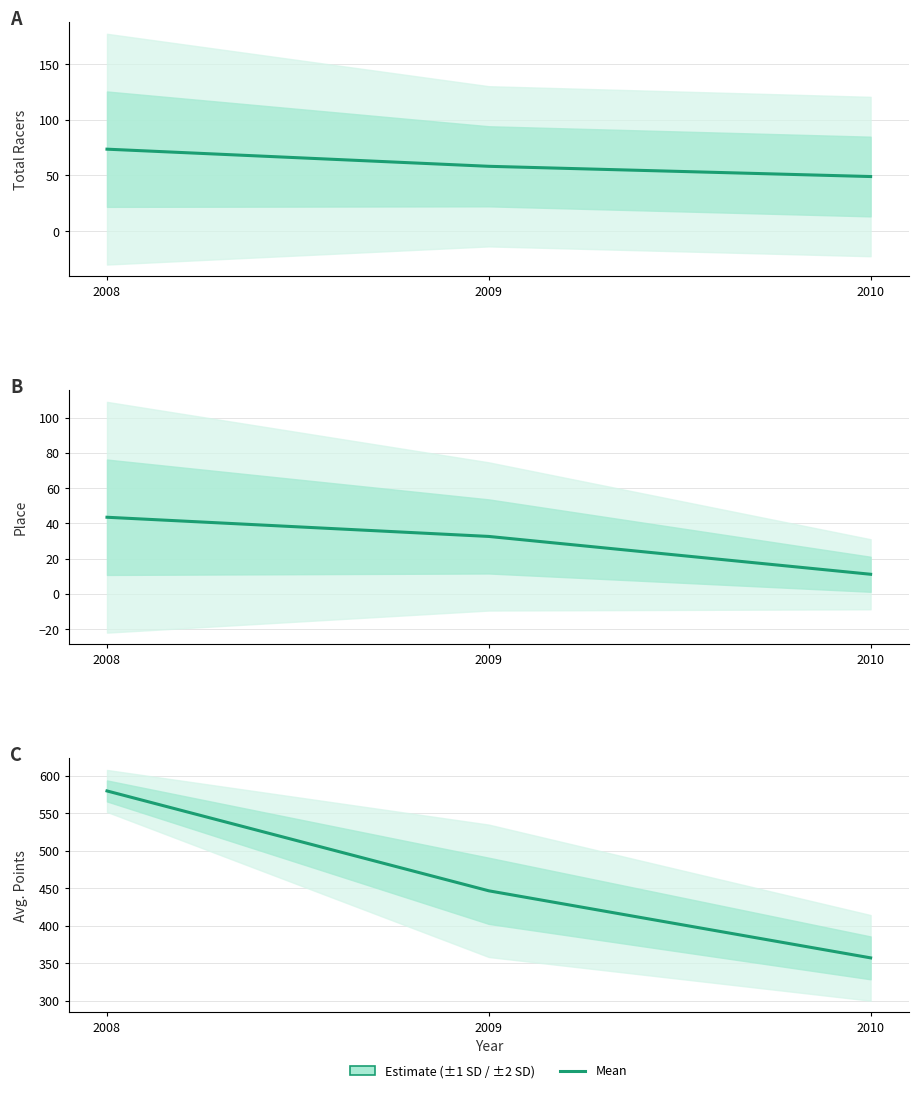

Between 2009 and 2010, which is larger?

2009